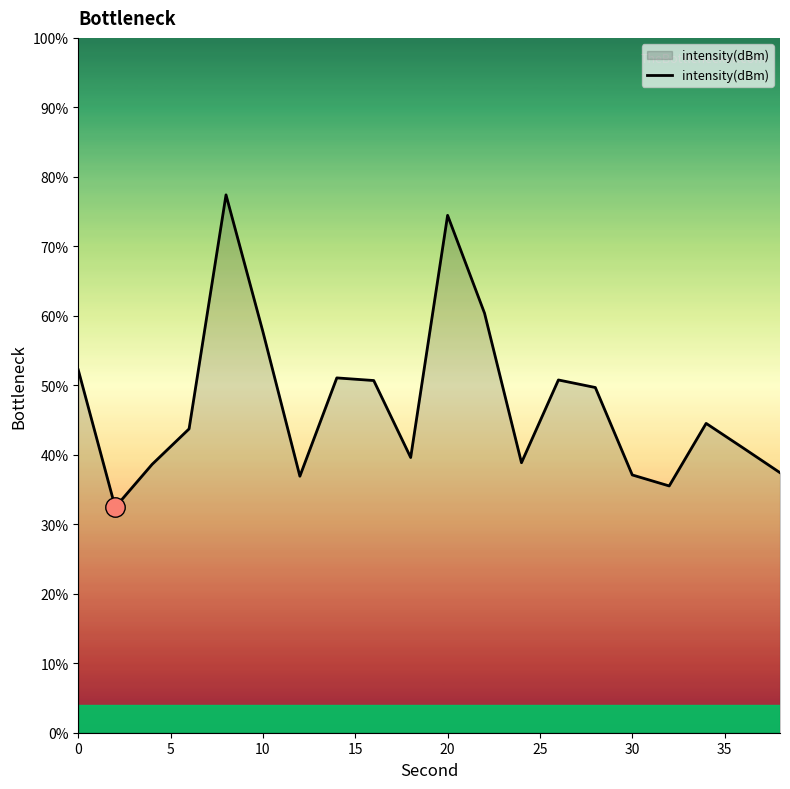

What is the greatest value displayed?

77.4